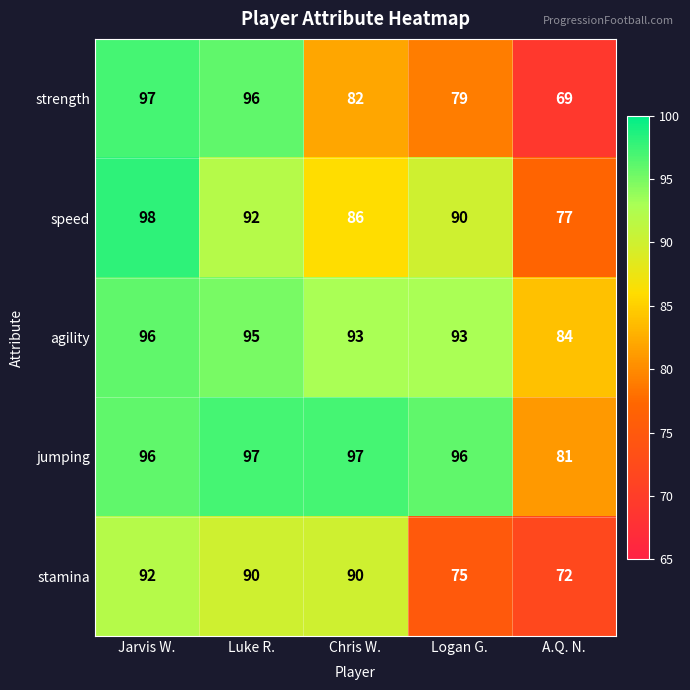

At how many categories does at least one series exceed 95?

4